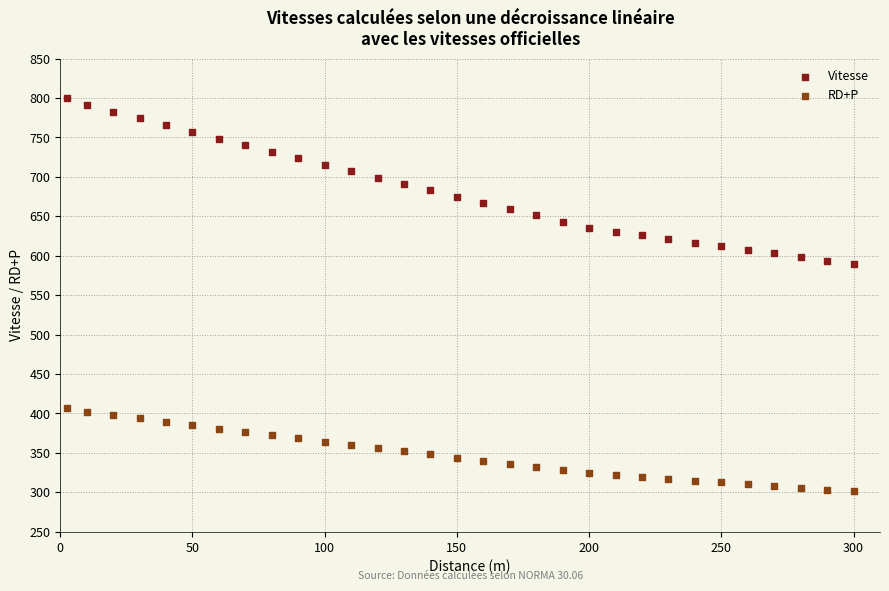

Which series contains the highest Y value?

Vitesse